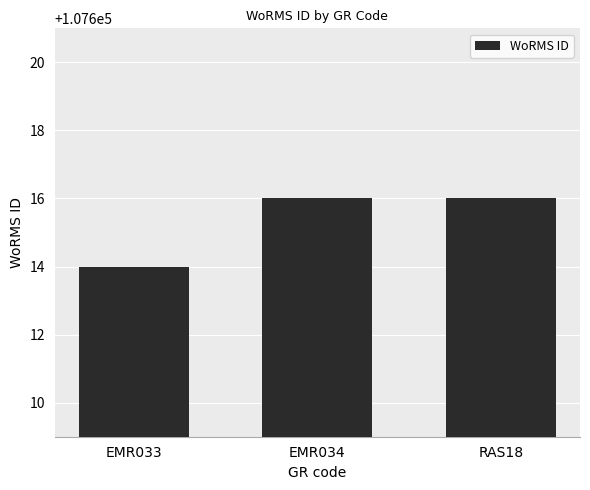

What is the value of the 2nd bar from the left?

107616